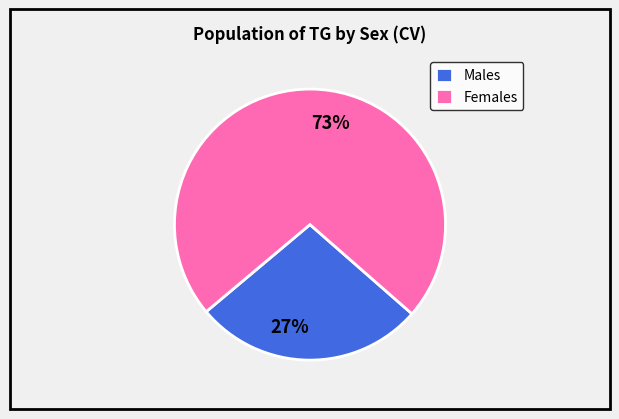

True or false: Males accounts for 27% of the total.

True